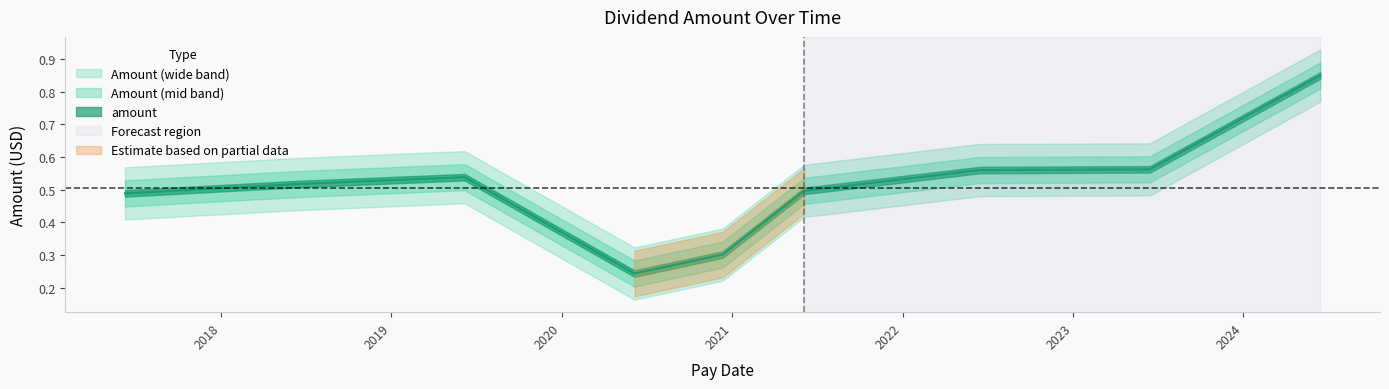

What is the change in value from 2024-06-14 to 2023-06-15?

-0.3